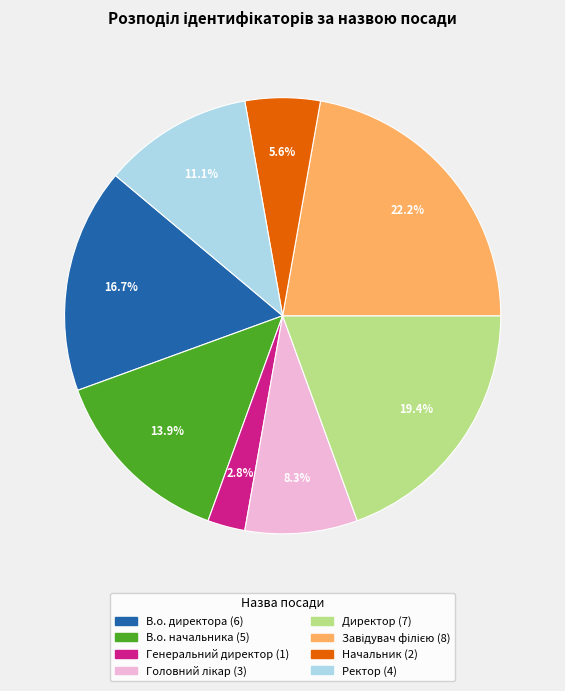

Count the number of slices in the pie.

8